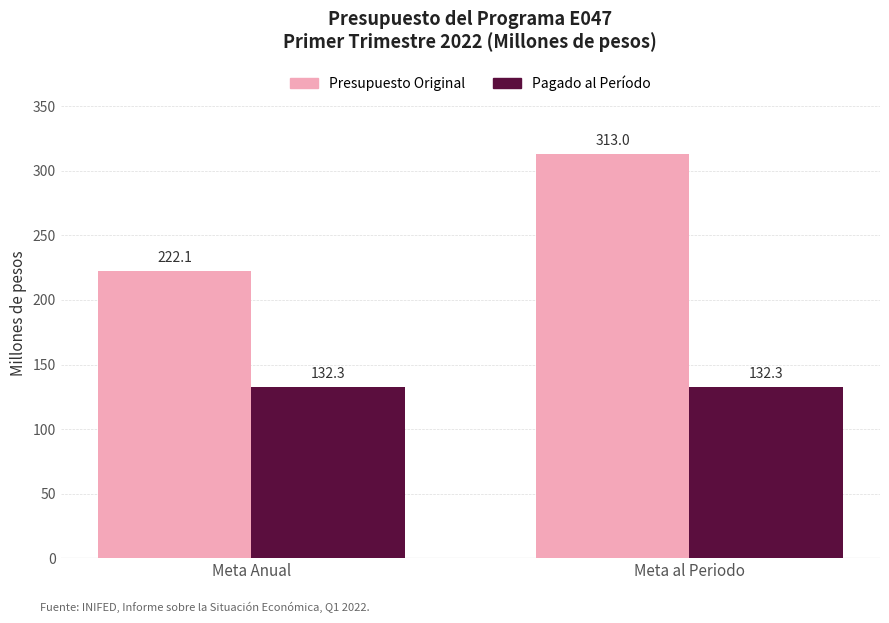

How many bars are there in each group?

2